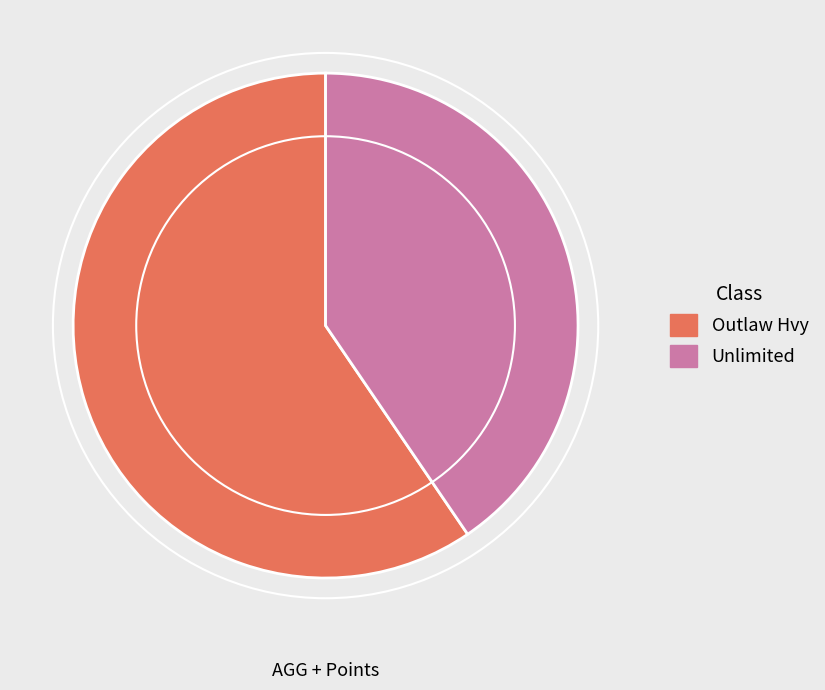

What is the largest slice in the pie chart?

Outlaw Hvy